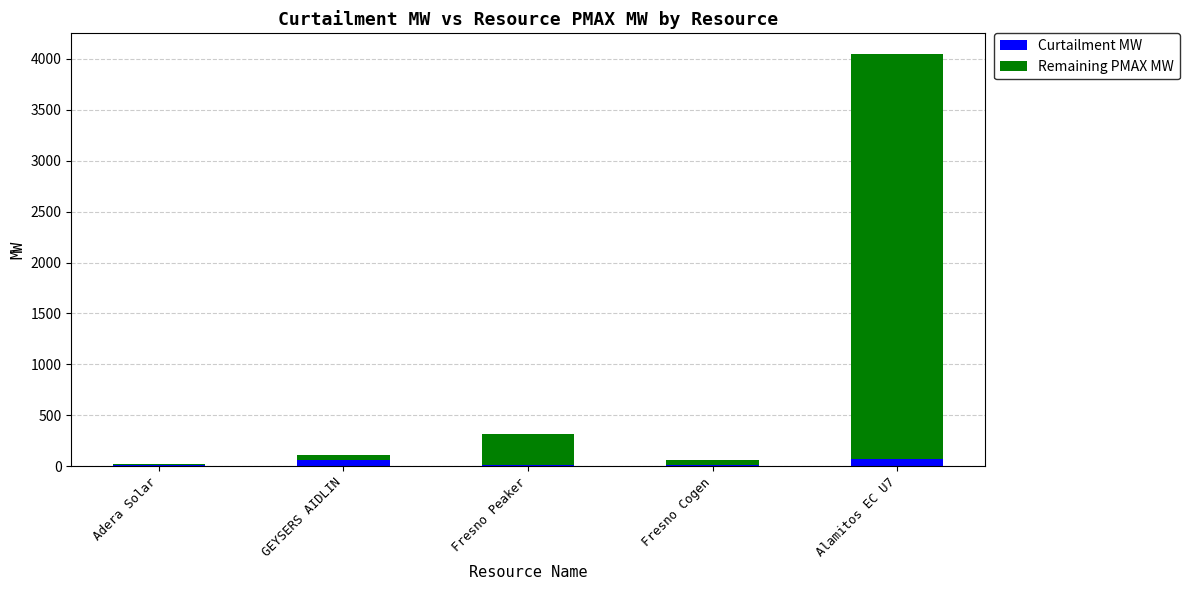

At which category is the sum across all series the highest?

Alamitos EC U7